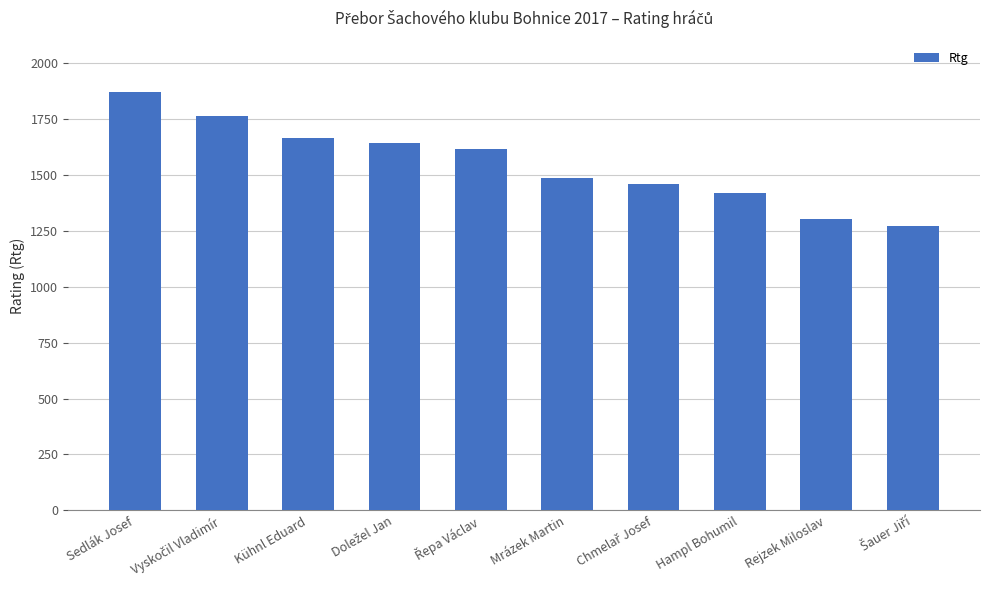

What is the difference between the maximum and second lowest values?

570